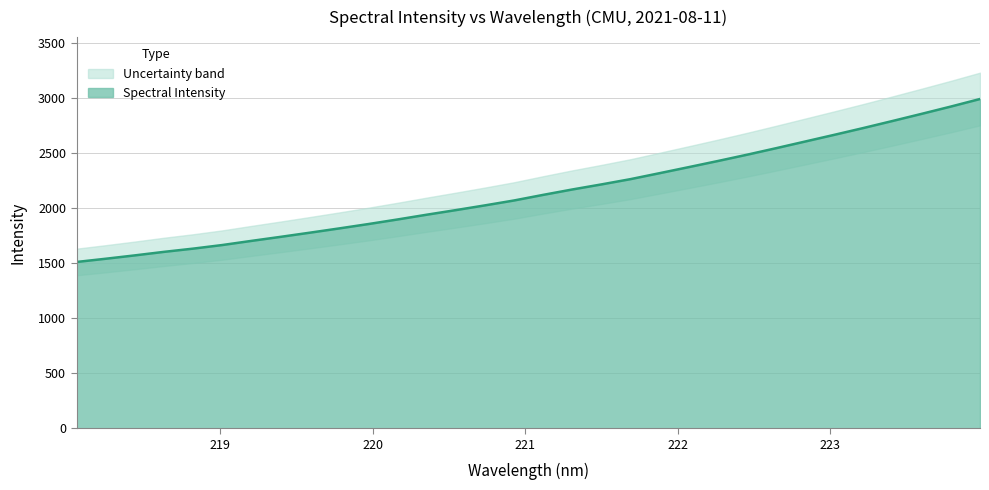

What is the value of the 14th point from the left?

1980.3